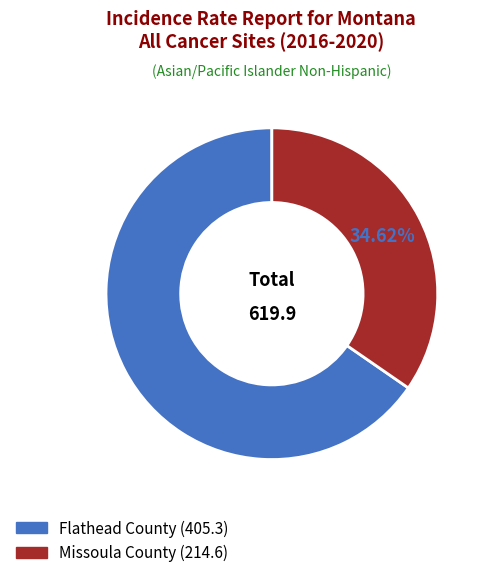

Rank the categories by value from highest to lowest.

Flathead County, Missoula County